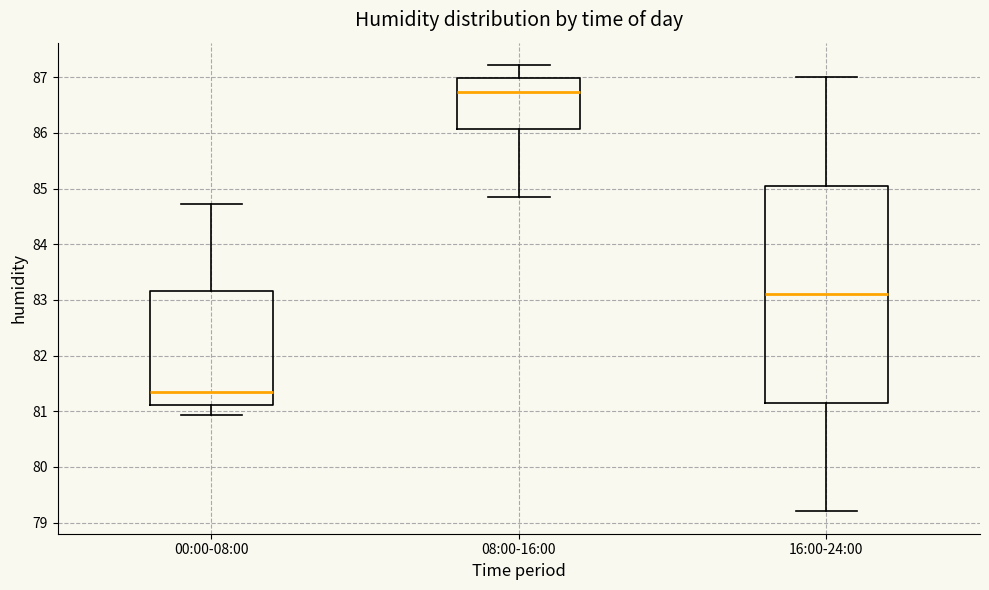

Reading left to right, read every box against the y-axis: the position of its median line, the range the box covers, and the ends of its whiskers. The values are not printed on the chart, so give them approximately, as read against the axis.

00:00-08:00: median 81.4, box 81.1 to 83.2, whiskers 80.9 to 84.7
08:00-16:00: median 86.7, box 86.1 to 87.0, whiskers 84.9 to 87.2
16:00-24:00: median 83.1, box 81.2 to 85.1, whiskers 79.2 to 87.0